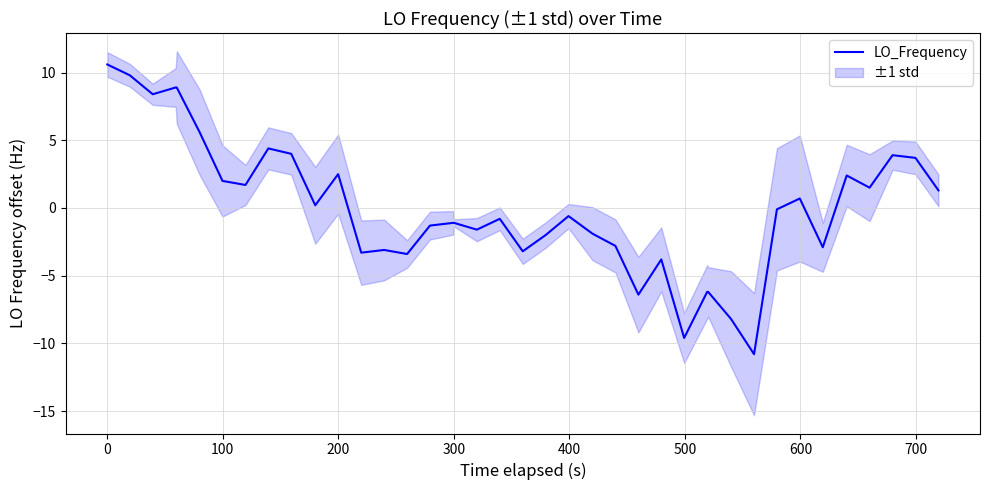

What is the highest value of the LO_Frequency series?

10.6